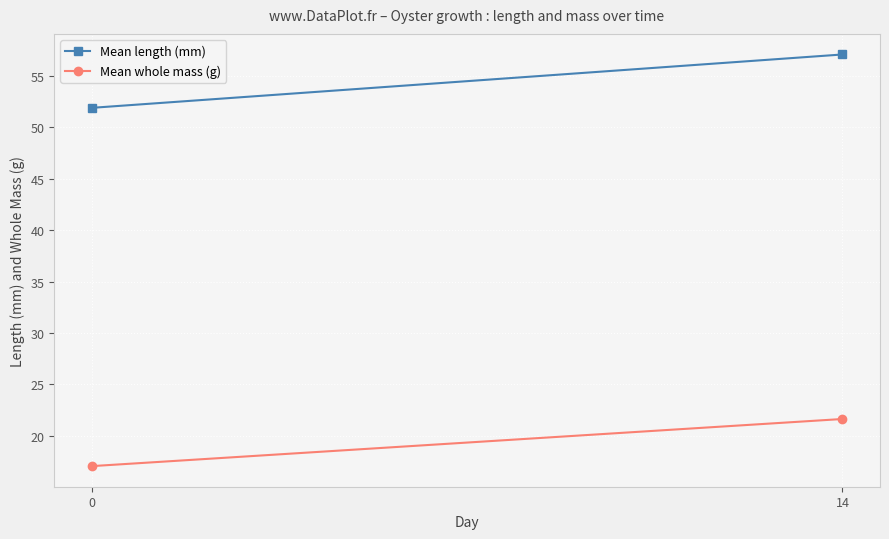

Is the value of Mean whole mass (g) at 0 greater than the value of Mean length (mm) at 0?

No